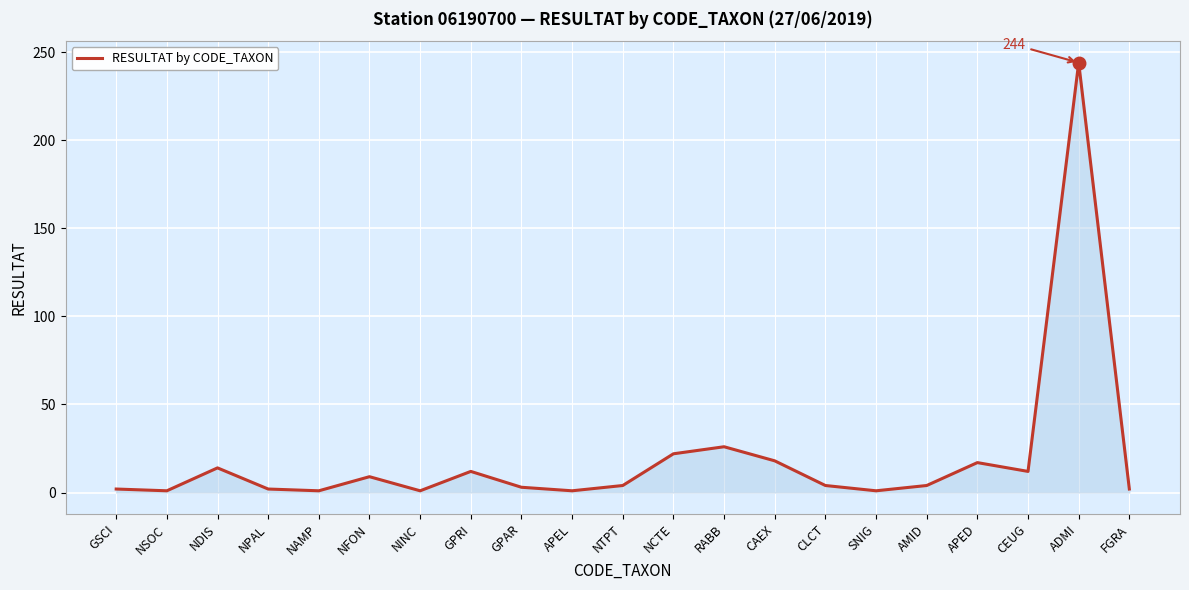

What is the smallest value displayed?

1